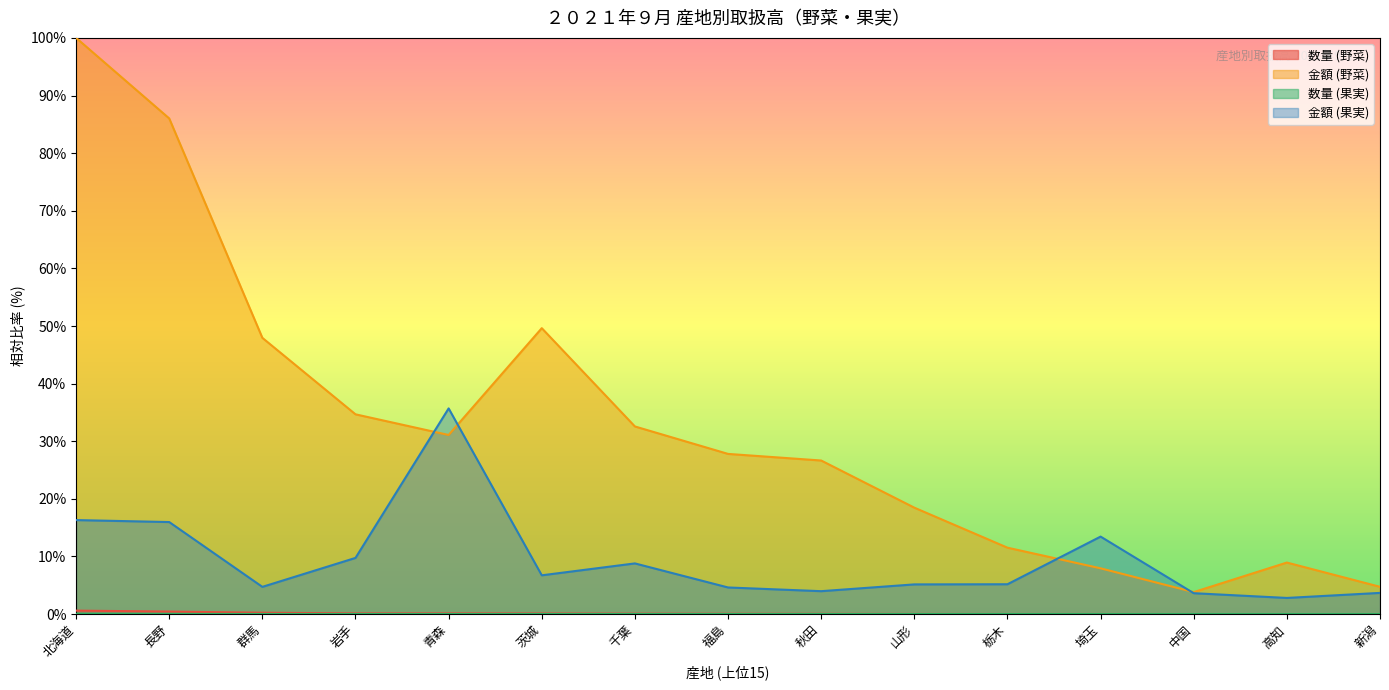

What is the greatest value displayed?

100.0